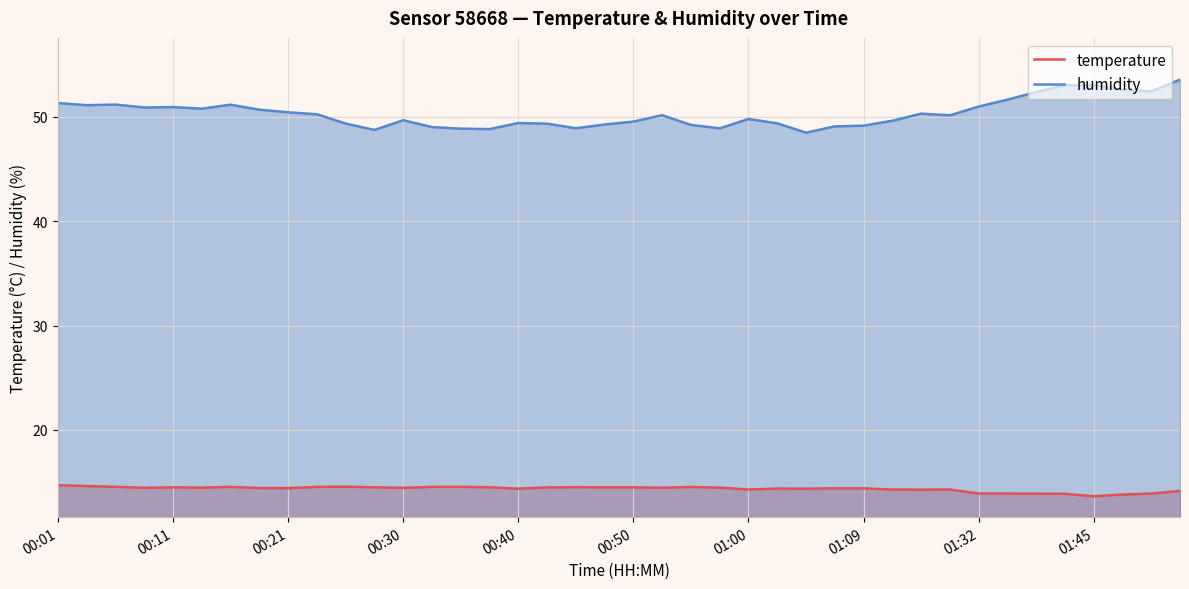

What is the difference between the humidity values at 26 and 17?

0.9